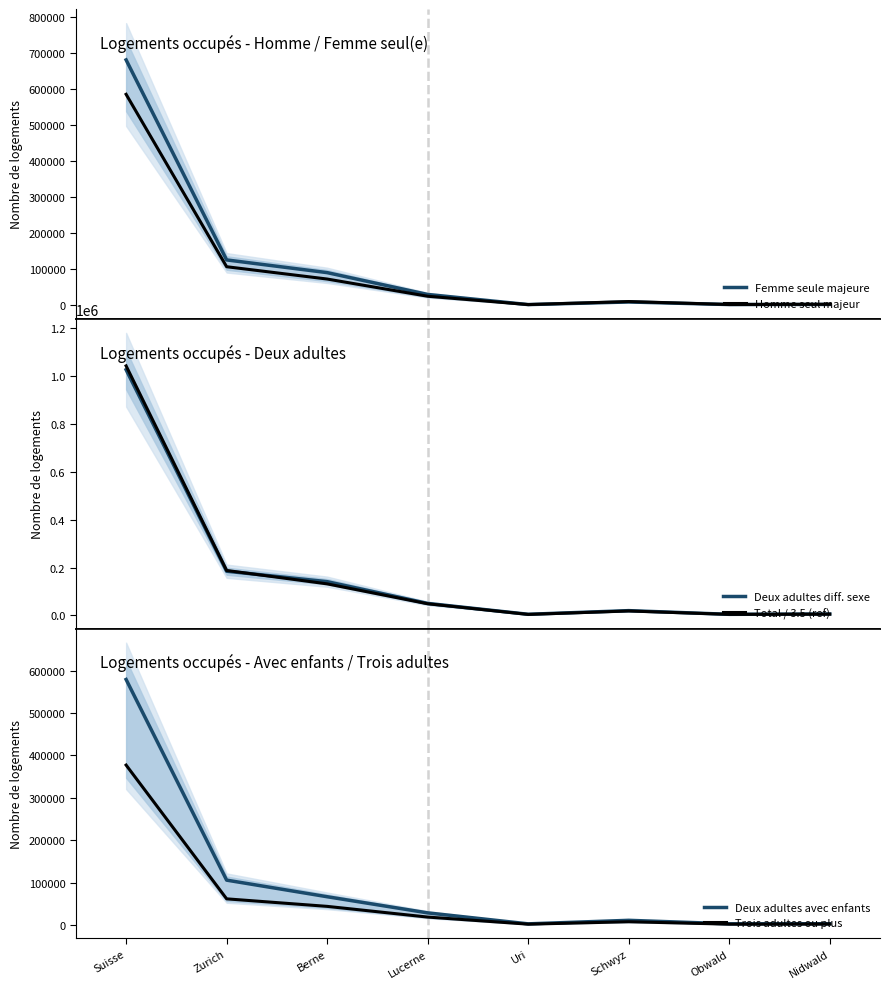

How many values in the Deux adultes avec enfants series exceed 28434?

3